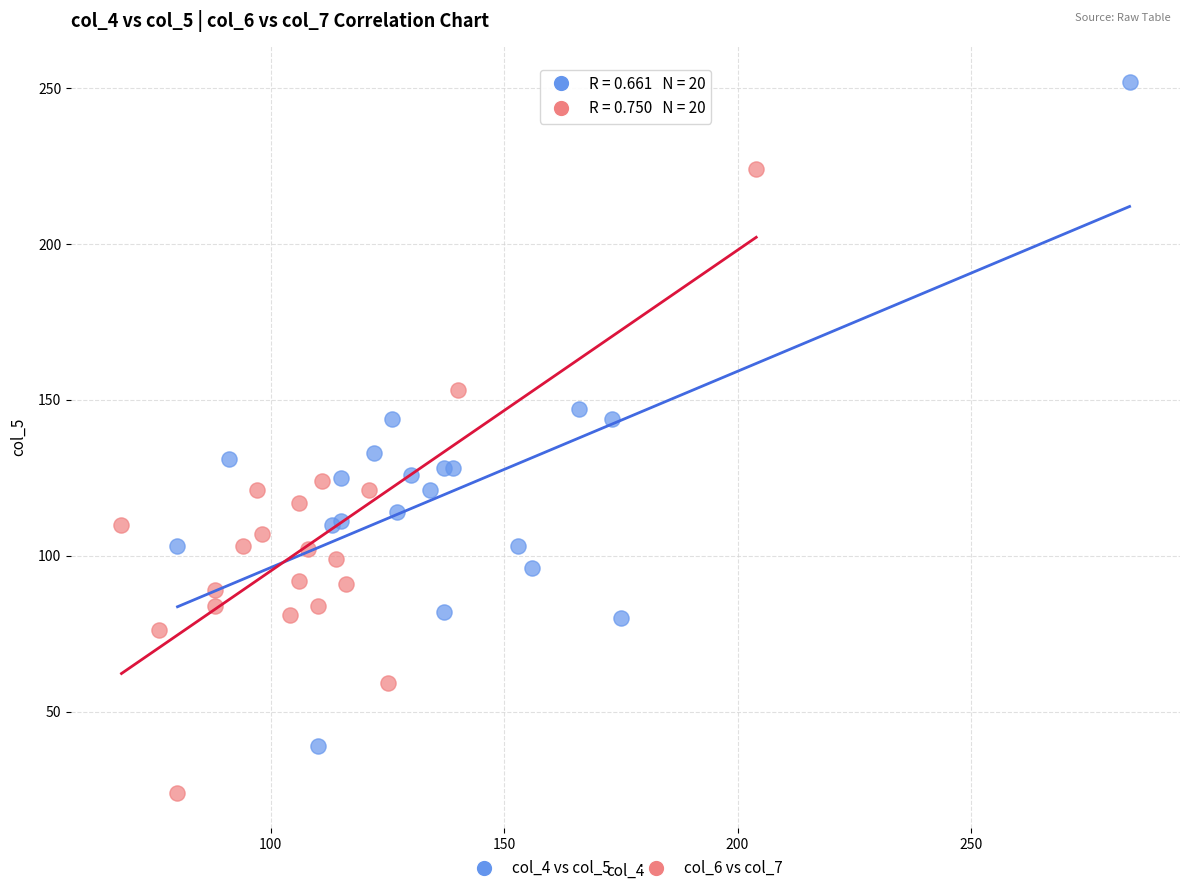

What are all the series names shown in the legend?

col_4 vs col_5, col_6 vs col_7